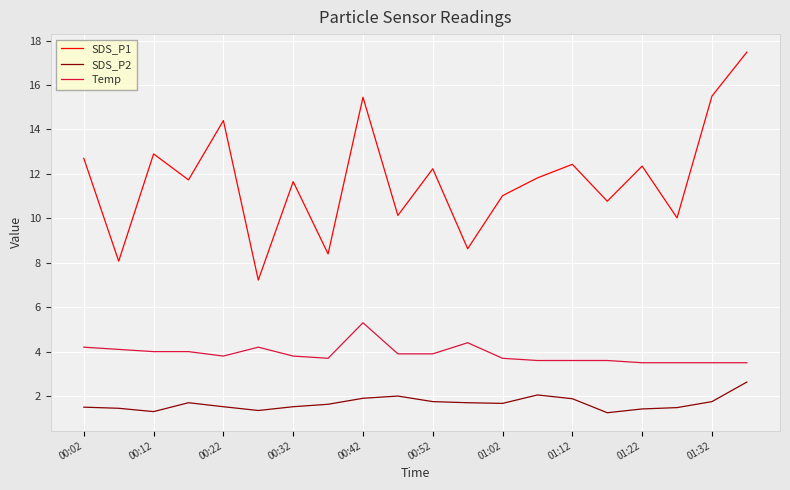

What is the greatest value displayed?

17.5